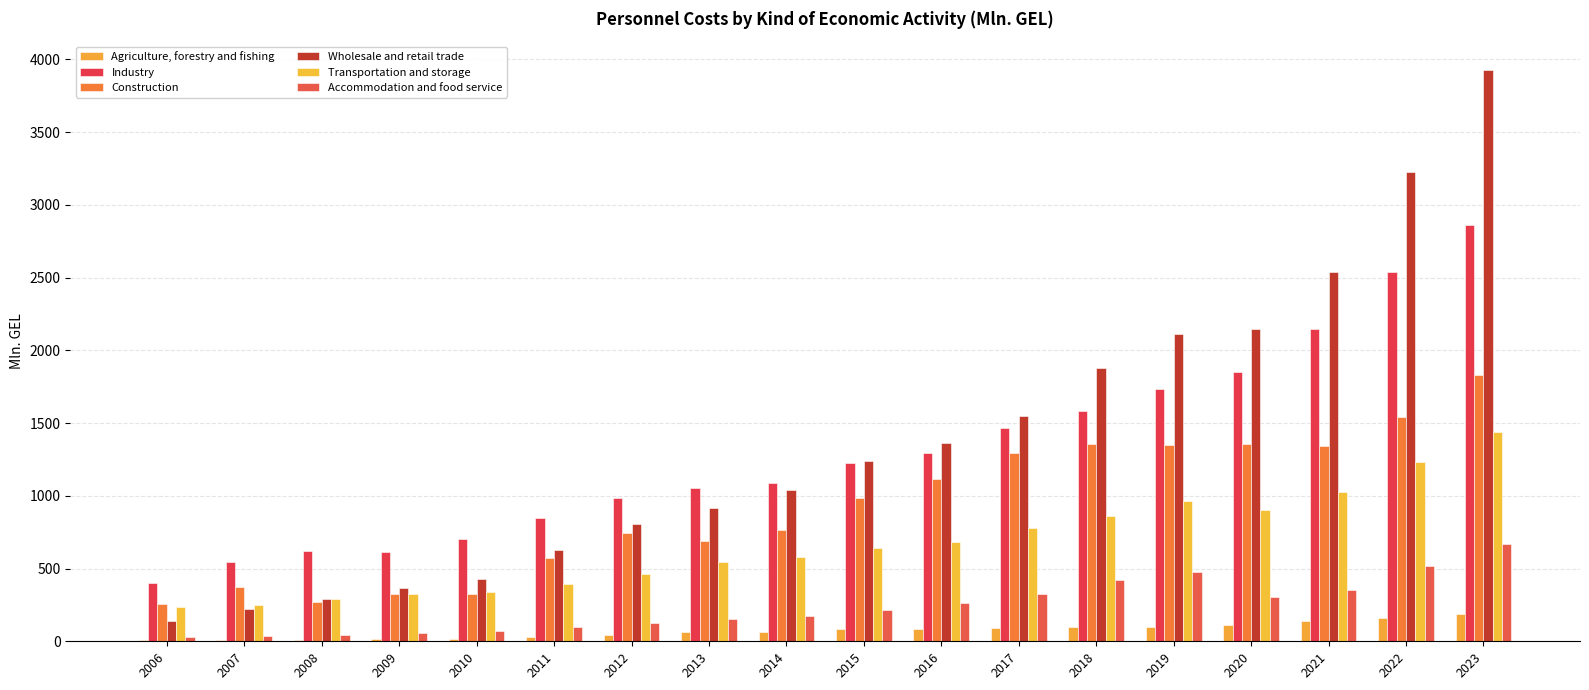

Reading right to left, extract all data points from this chart.

Agriculture, forestry and fishing: 2023=185.7	2022=157.3	2021=139.5	2020=111.7	2019=100.6	2018=98.2	2017=93.9	2016=82.8	2015=84.6	2014=65.1	2013=60.8	2012=41.0	2011=29.2	2010=18.3	2009=15.8	2008=11.8	2007=10.5	2006=7.1
Industry: 2023=2860.6	2022=2535.8	2021=2144.7	2020=1853.0	2019=1734.4	2018=1581.4	2017=1468.1	2016=1292.4	2015=1228.8	2014=1086.7	2013=1054.9	2012=982.5	2011=850.6	2010=702.8	2009=616.5	2008=619.1	2007=546.0	2006=398.1
Construction: 2023=1832.7	2022=1543.6	2021=1340.2	2020=1355.8	2019=1352.1	2018=1356.4	2017=1294.1	2016=1115.3	2015=987.7	2014=765.4	2013=687.6	2012=747.6	2011=573.9	2010=323.8	2009=325.2	2008=272.3	2007=372.0	2006=256.4
Wholesale and retail trade: 2023=3928.4	2022=3224.3	2021=2536.1	2020=2146.8	2019=2109.7	2018=1877.0	2017=1547.2	2016=1359.8	2015=1242.2	2014=1043.3	2013=917.4	2012=804.1	2011=629.8	2010=425.6	2009=364.6	2008=290.7	2007=222.1	2006=139.4
Transportation and storage: 2023=1435.8	2022=1234.7	2021=1025.0	2020=903.2	2019=961.1	2018=861.4	2017=775.3	2016=682.9	2015=641.5	2014=578.4	2013=546.0	2012=462.5	2011=394.4	2010=337.3	2009=322.1	2008=288.2	2007=249.9	2006=233.7
Accommodation and food service: 2023=671.2	2022=519.4	2021=349.2	2020=307.8	2019=478.7	2018=418.0	2017=327.3	2016=264.3	2015=213.3	2014=173.6	2013=155.5	2012=127.4	2011=95.1	2010=69.0	2009=55.5	2008=41.8	2007=36.5	2006=31.0